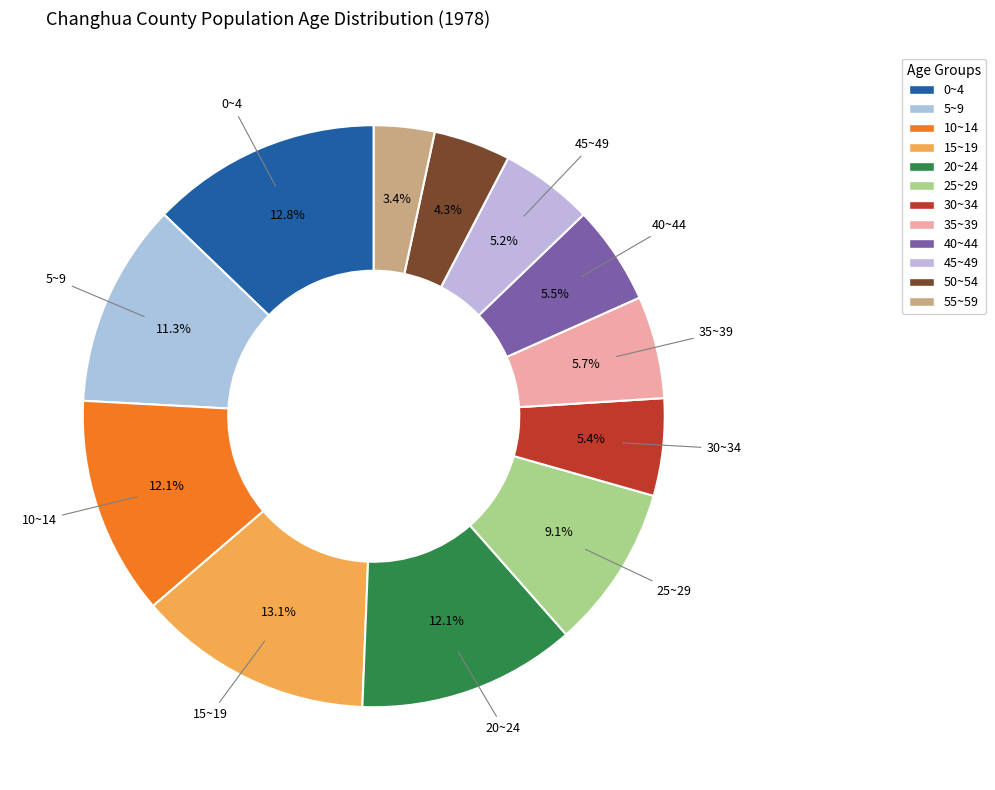

What is the ratio of the value at 55~59 to the value at 45~49?

0.7